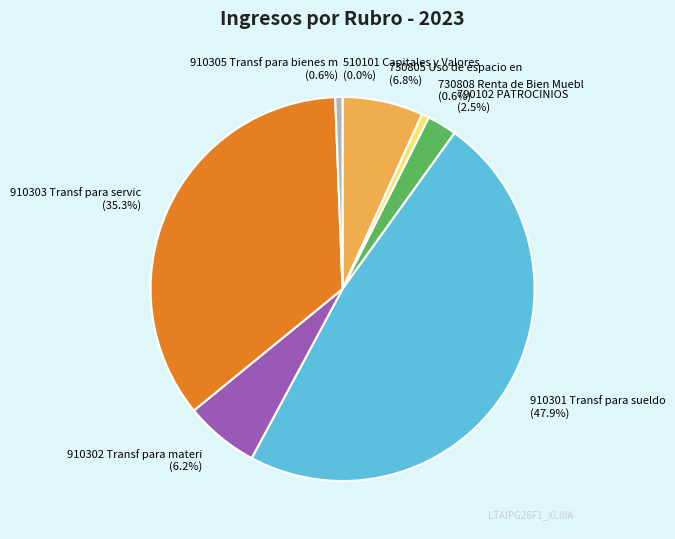

True or false: 910302 Transf para materi accounts for 6% of the total.

True